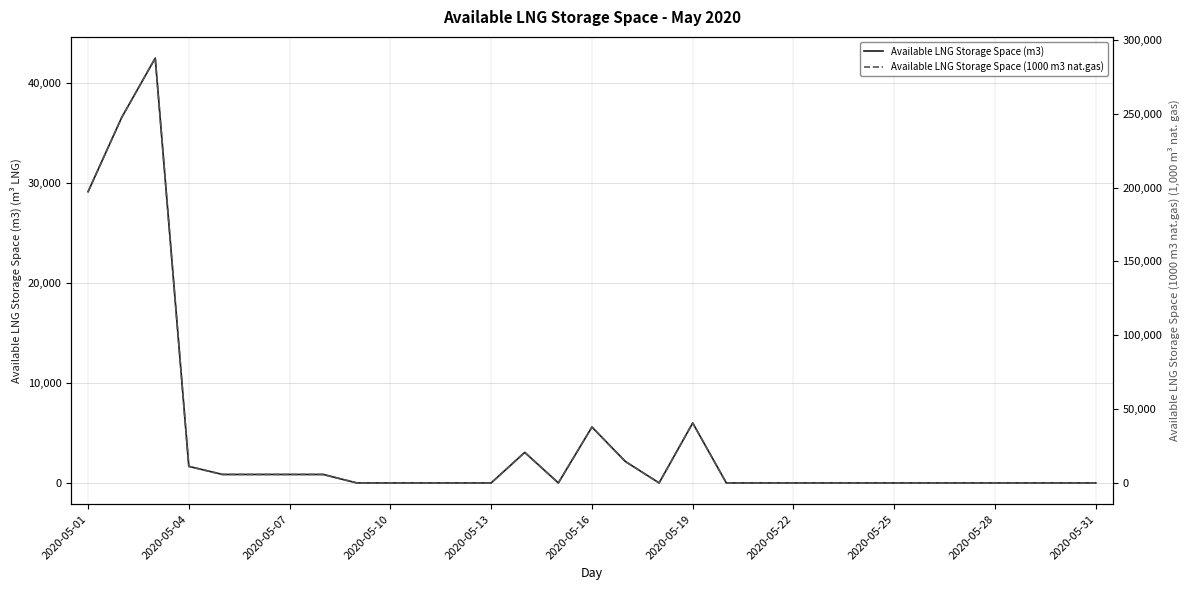

Is it true that Available LNG Storage Space (1000 m3 nat.gas) equals 8572 at 2020-05-16?

False